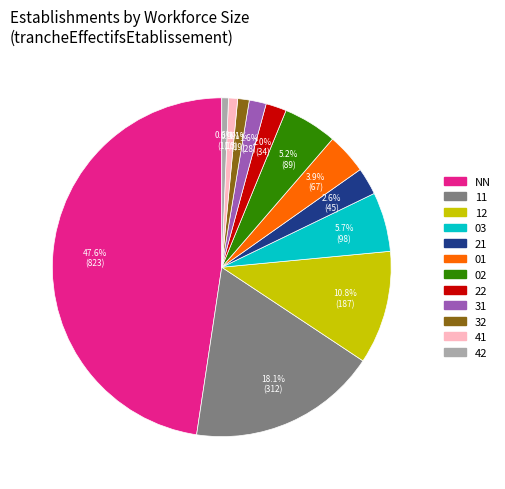

Which has a higher value, 41 or 21?

21